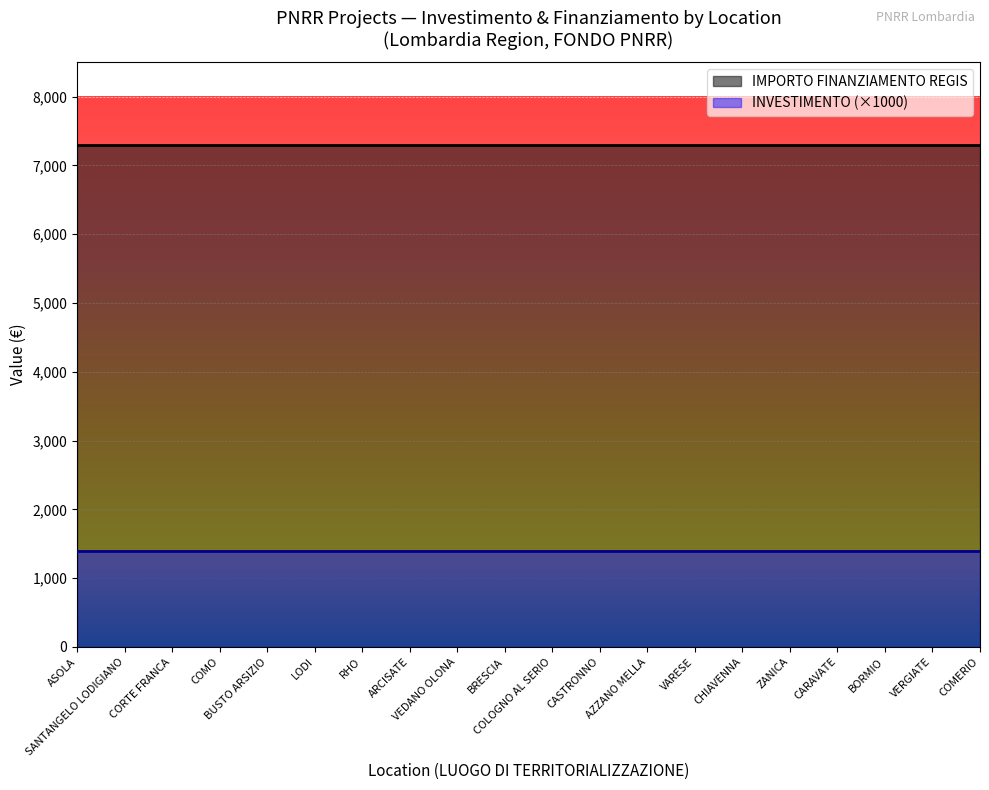

True or false: INVESTIMENTO and IMPORTO FINANZIAMENTO REGIS intersect in this chart.

False